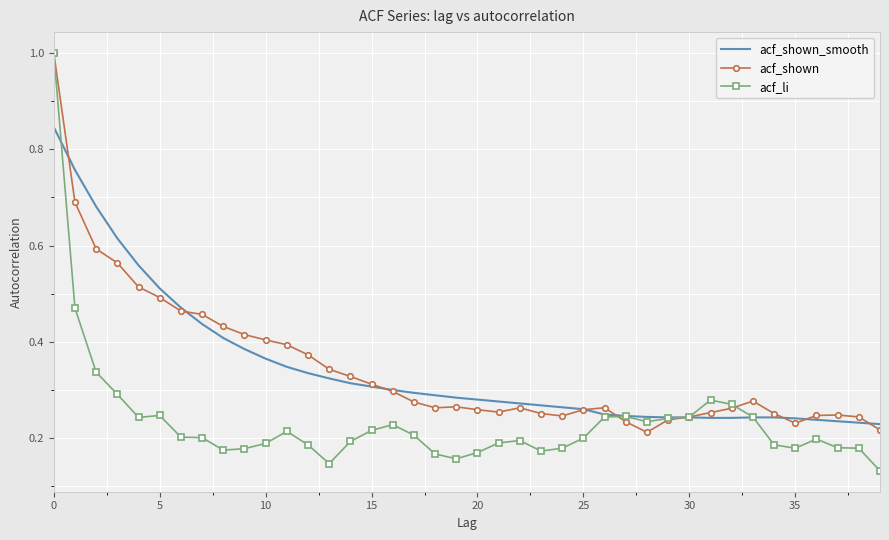

What is the highest value of the acf_li series?

1.0